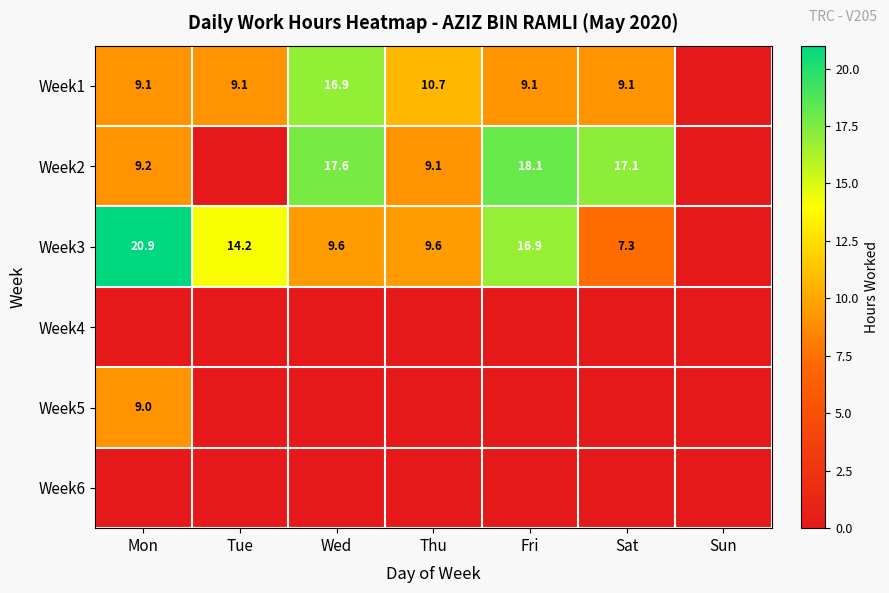

The Week3 series shows 29.9 at Fri. True or false?

False